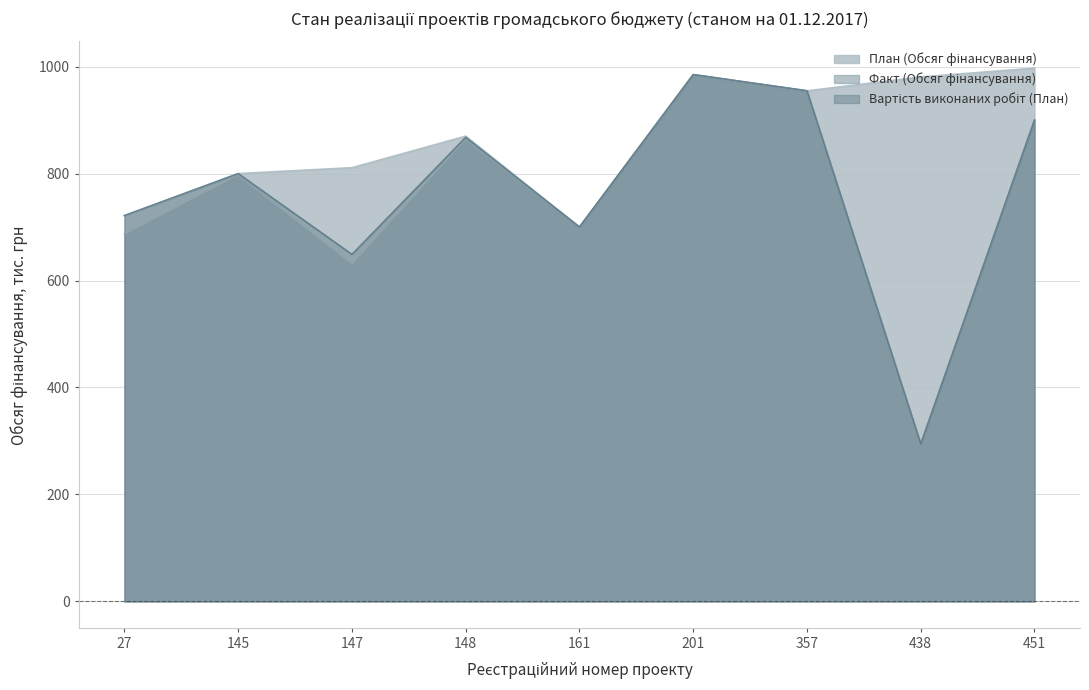

True or false: Вартість виконаних робіт (План) has more than 0 points higher than both neighbors.

True